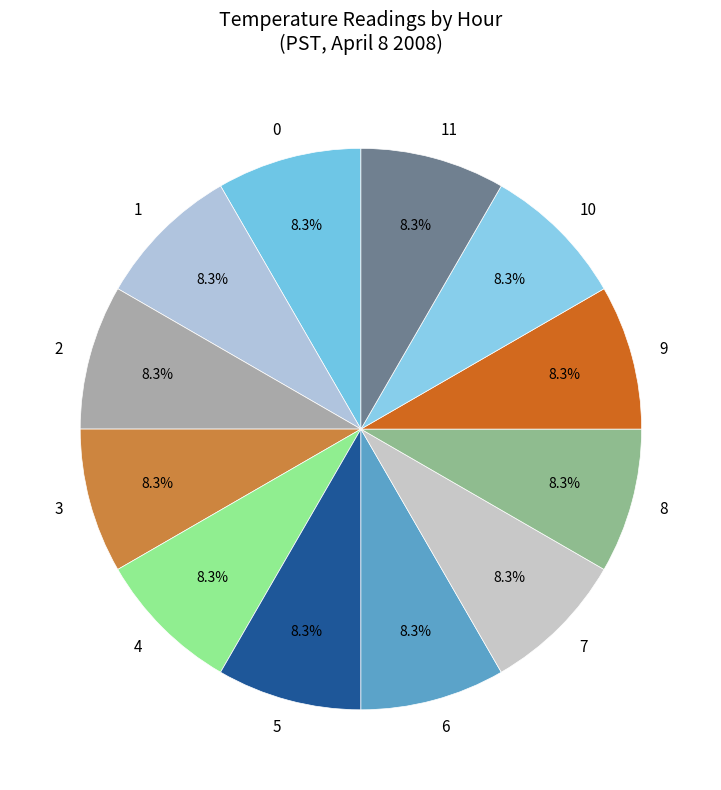

How many segments does this pie chart have?

12